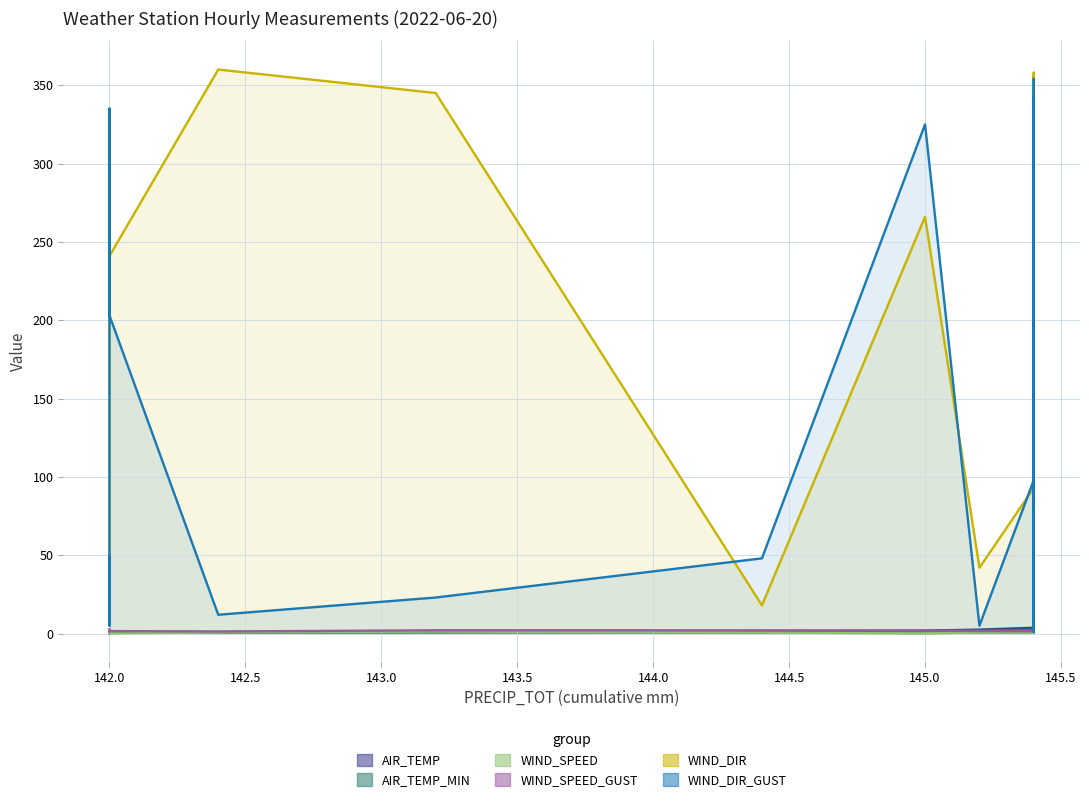

True or false: WIND_SPEED has more than 0 interior local peaks.

True